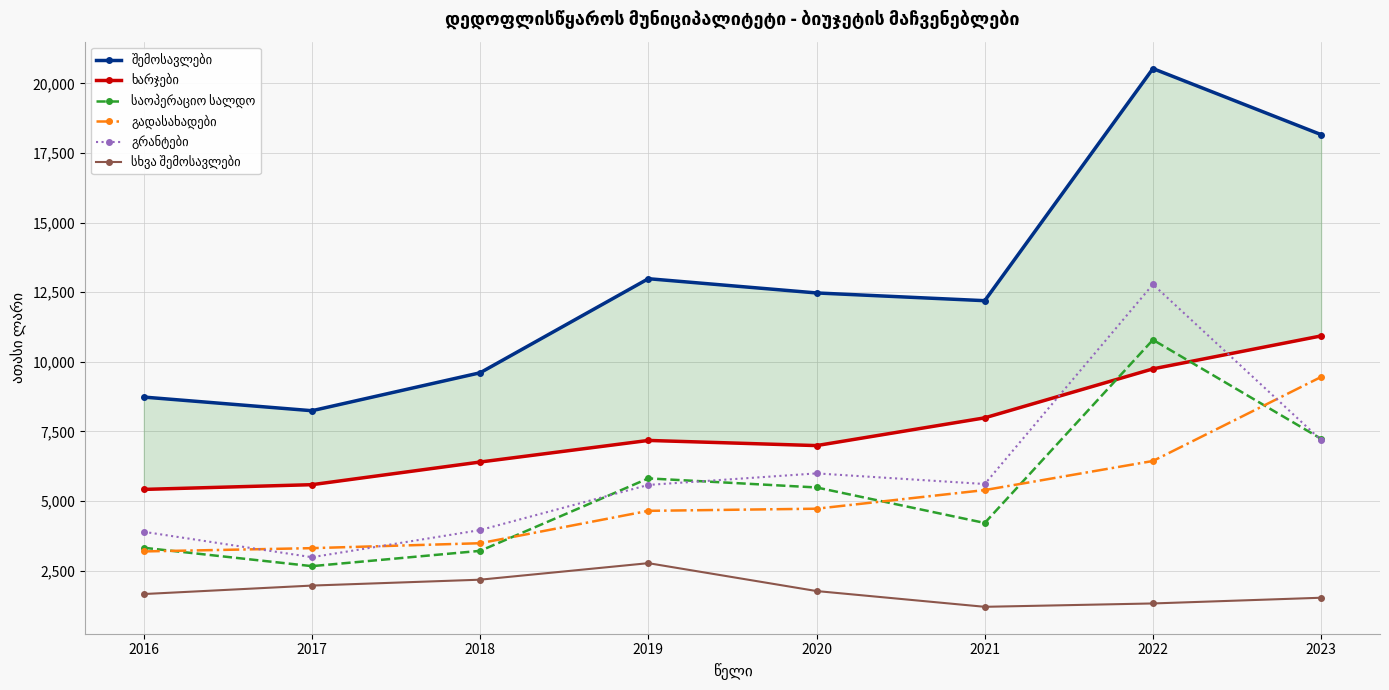

What value does the შემოსავლები series have at 2018?

9603.8